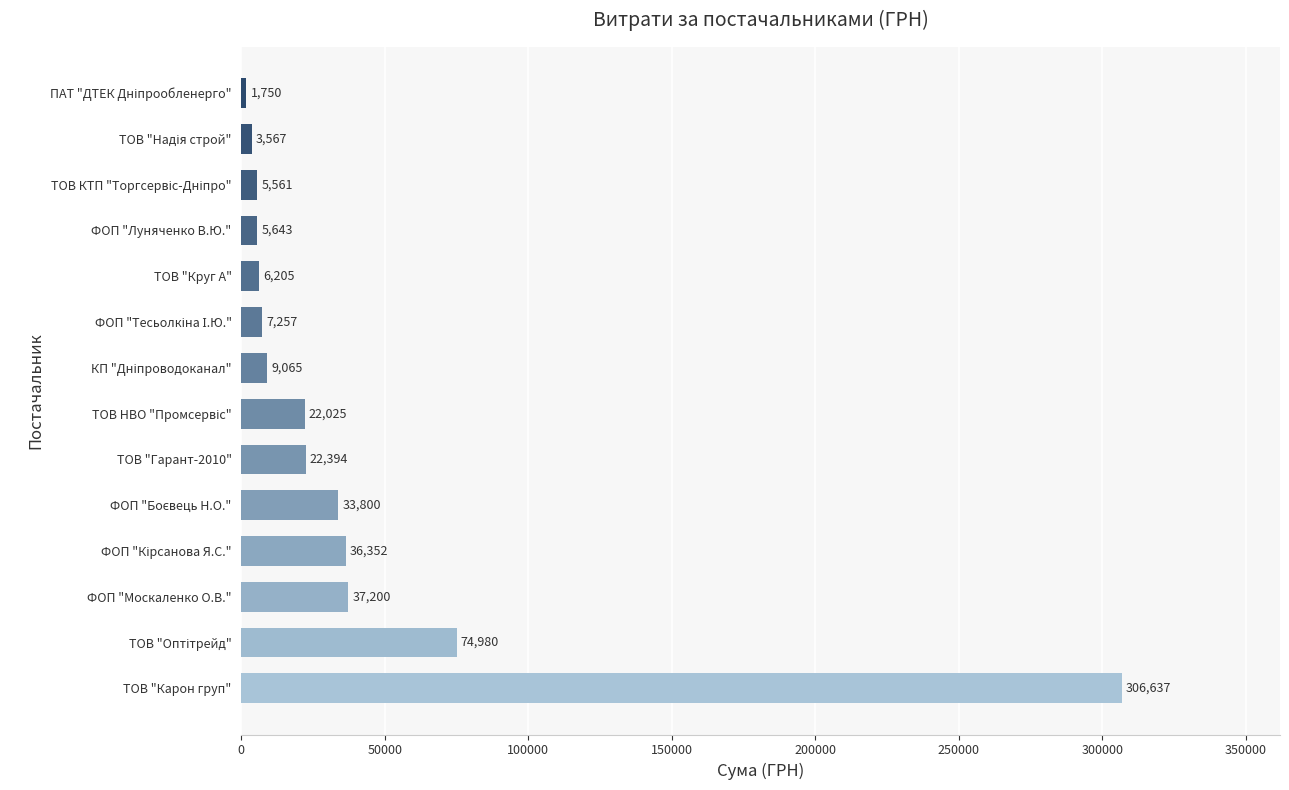

What value does the data have at ФОП "Луняченко В.Ю."?

5643.0